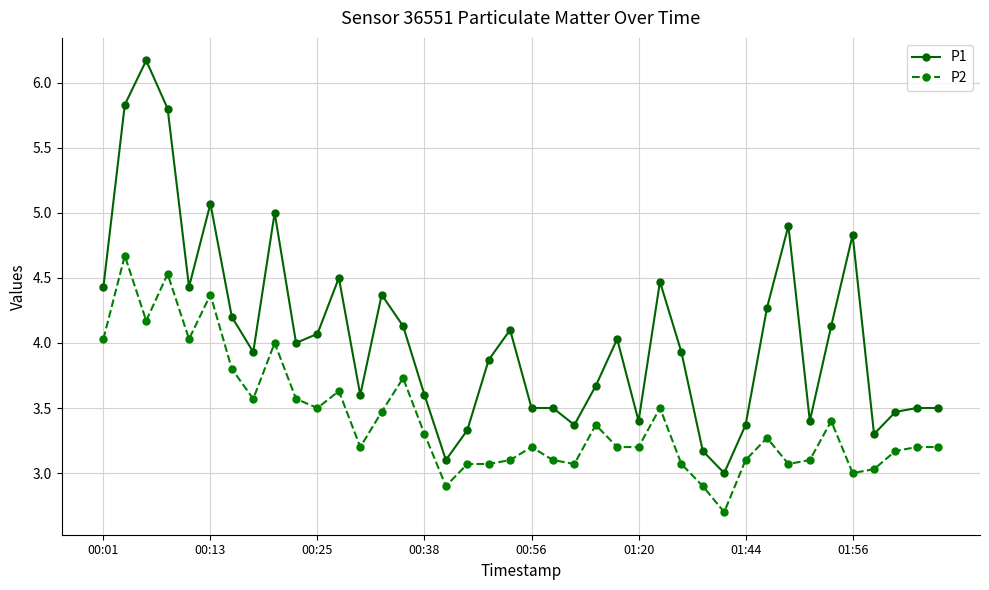

Does the chart display data point markers on the line(s)?

Yes